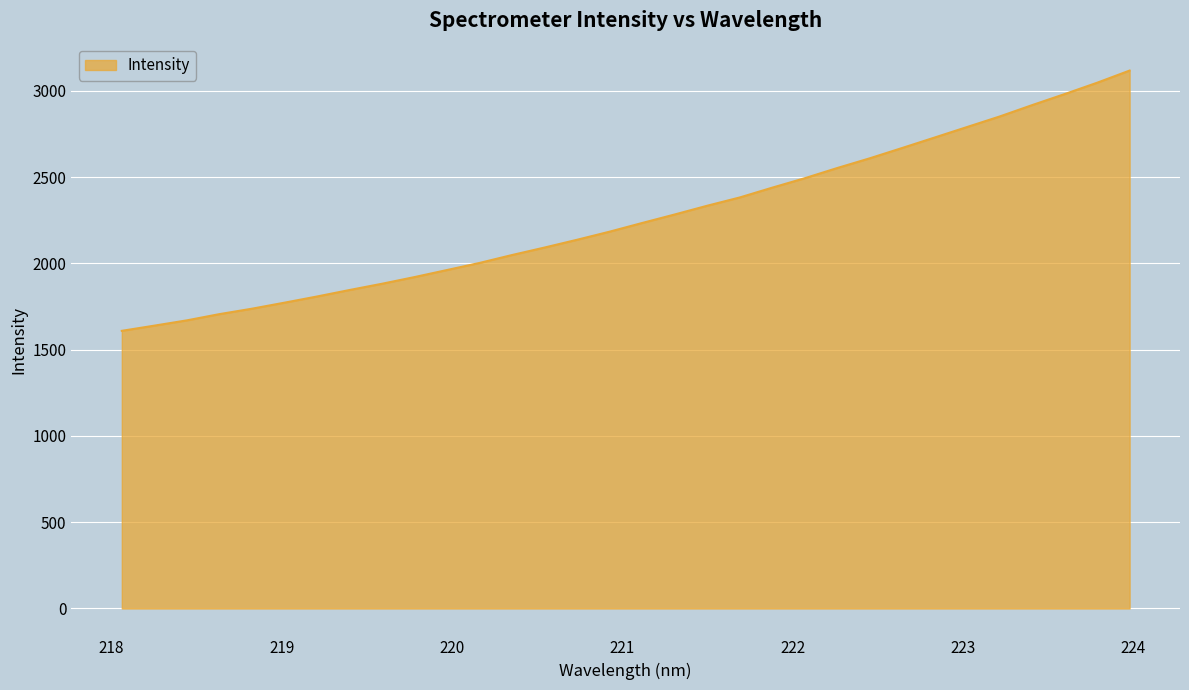

What is the maximum value shown in the chart?

3117.3